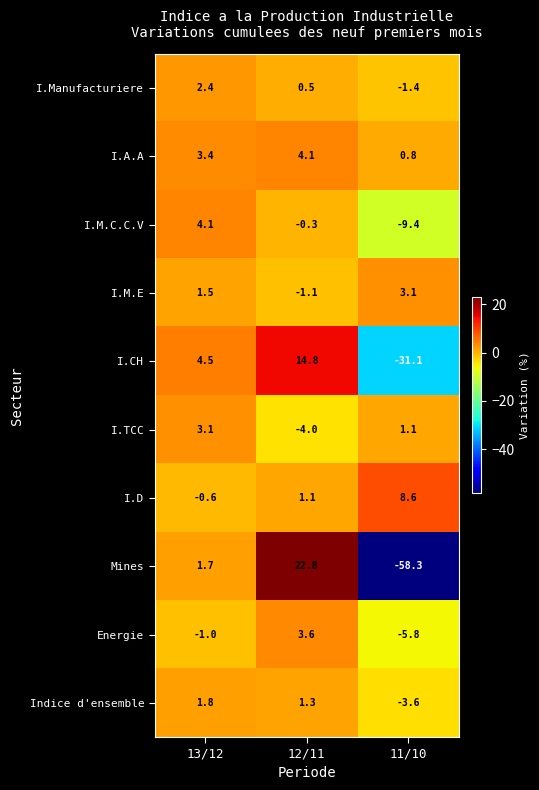

What is the difference between the maximum and minimum values in the I.Manufacturiere series?

3.8